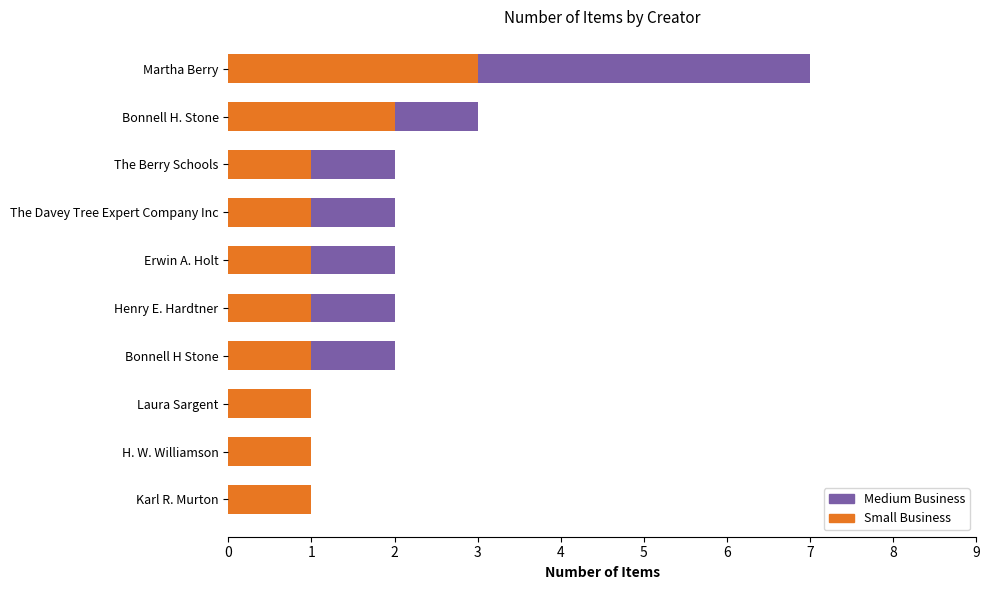

How many categories are shown in the chart?

10